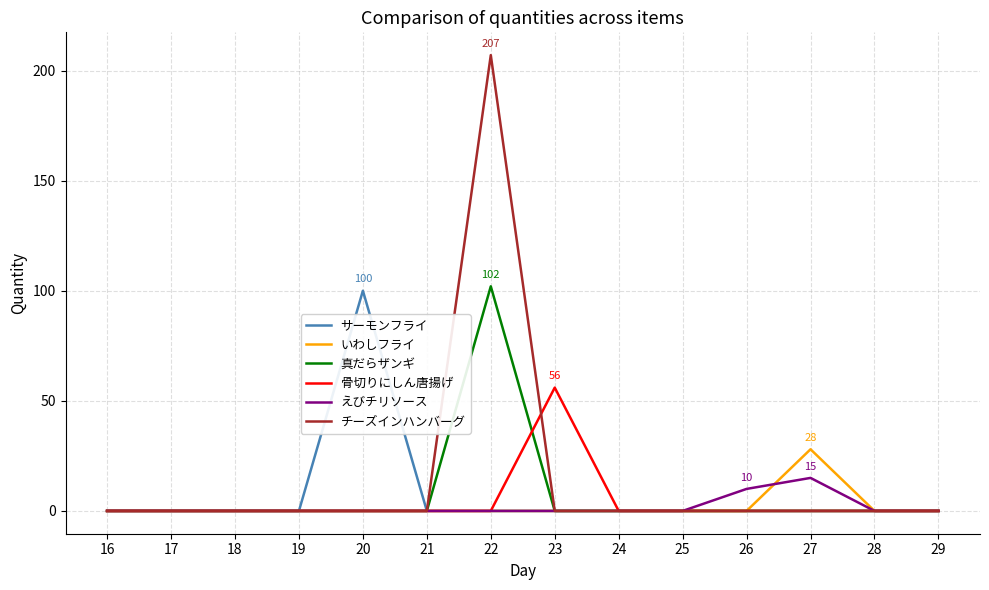

What is the average value of the いわしフライ series?

2